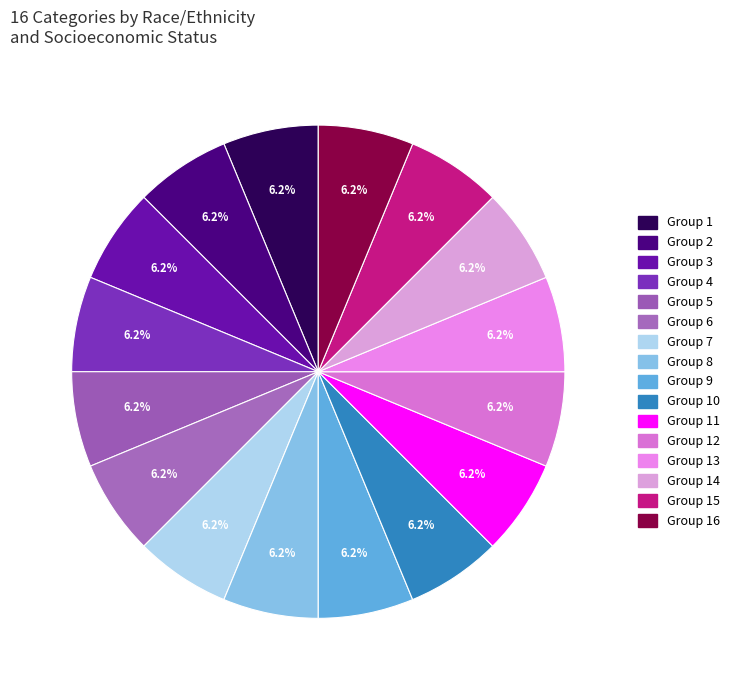

Is there any slice that represents more than half of the pie?

No